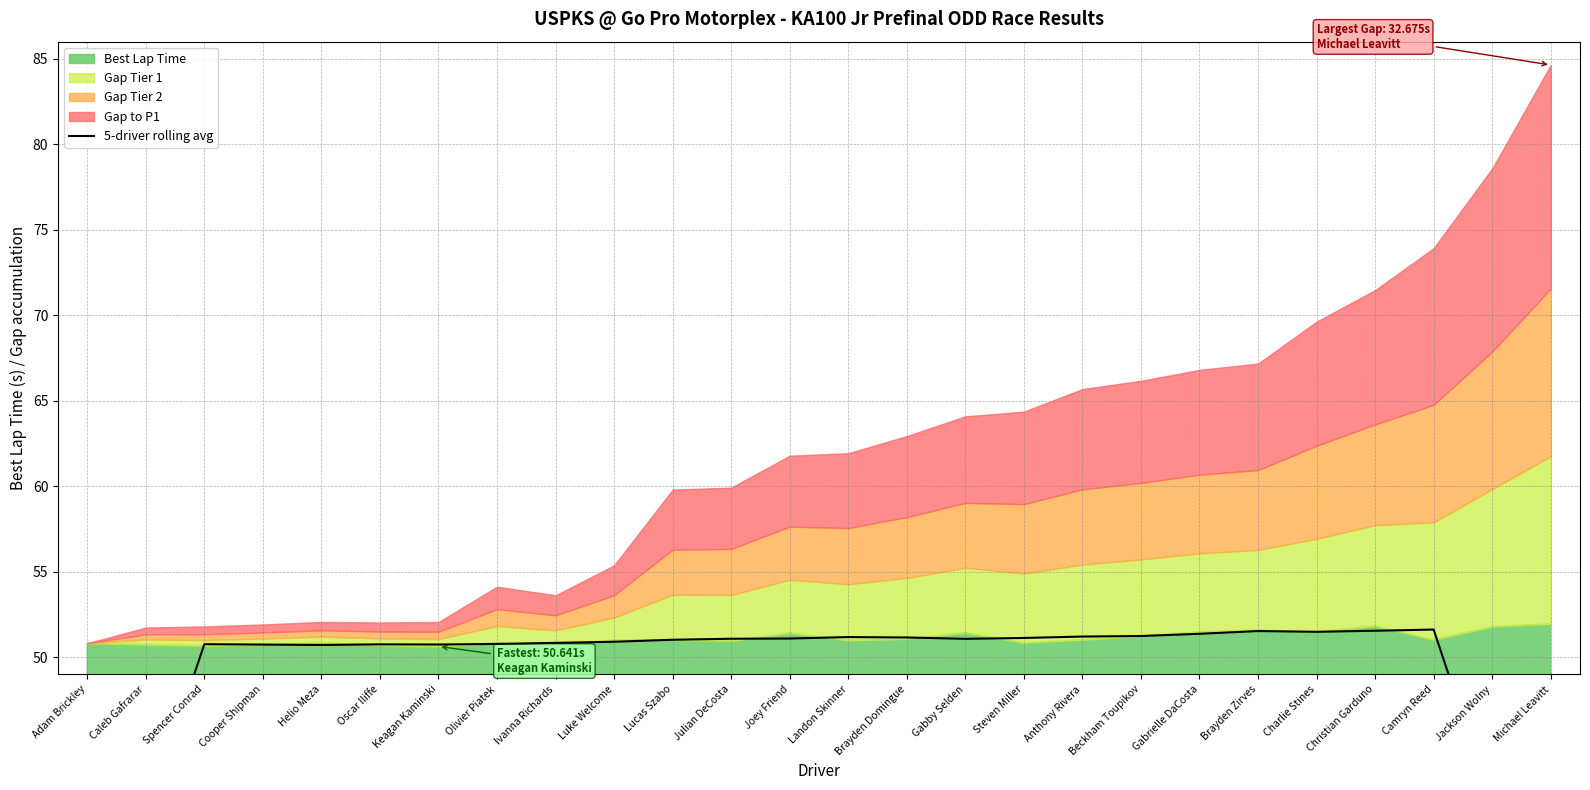

True or false: there are more than 2 points higher than both neighbors.

True